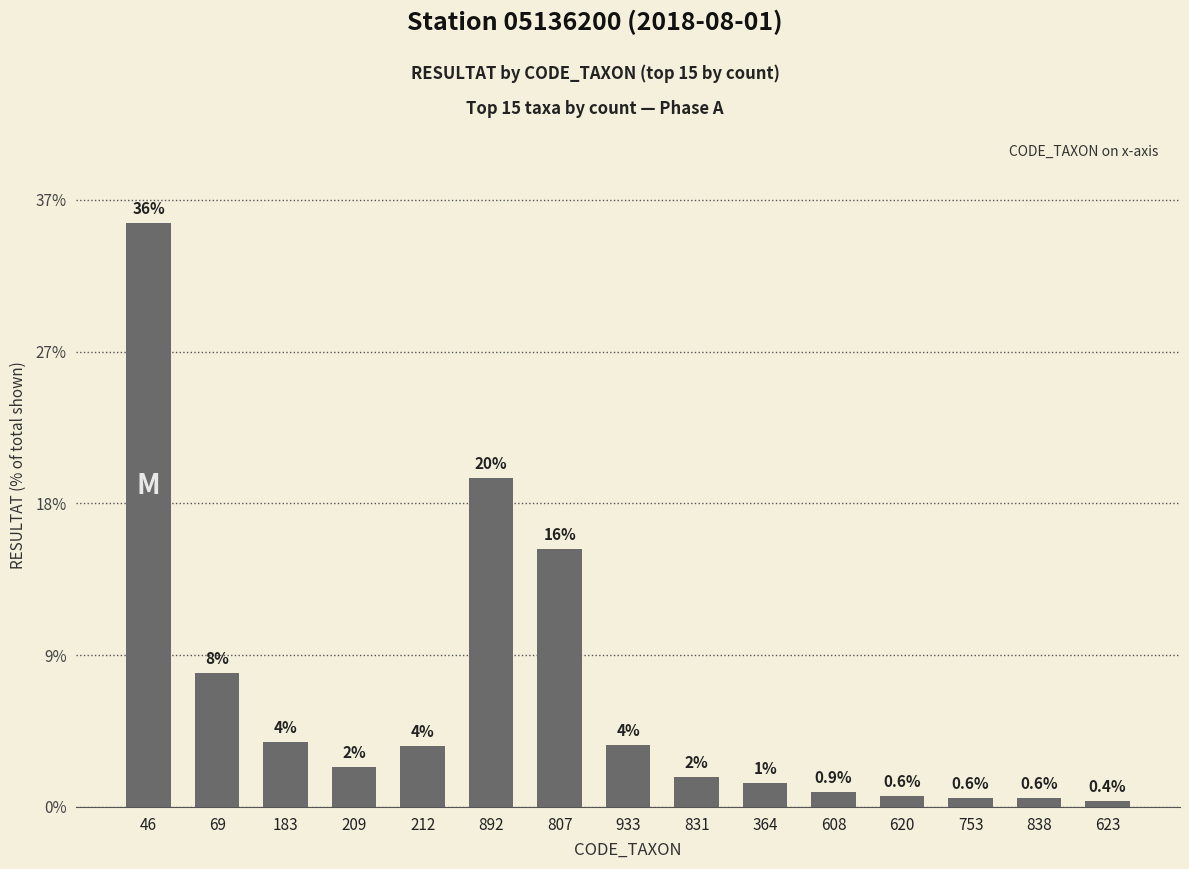

Rank the categories by value from highest to lowest.

46, 892, 807, 69, 183, 933, 212, 209, 831, 364, 608, 620, 753, 838, 623